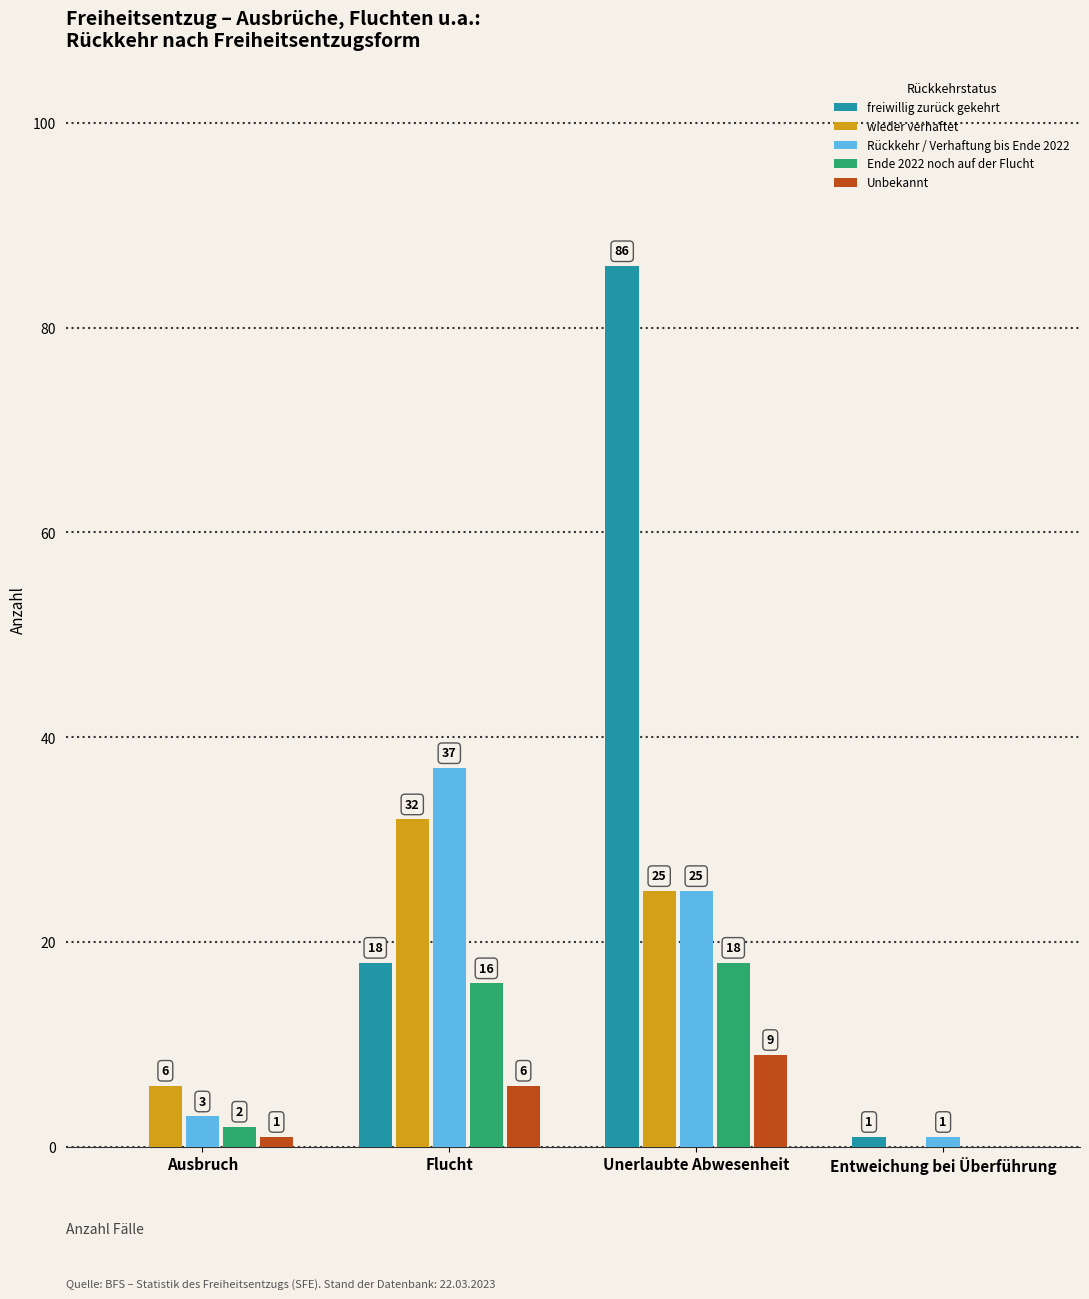

Reading left to right, extract all data points from this chart.

freiwillig zurück gekehrt: Ausbruch=0	Flucht=18	Unerlaubte Abwesenheit=86	Entweichung bei Überführung=1
wieder verhaftet: Ausbruch=6	Flucht=32	Unerlaubte Abwesenheit=25	Entweichung bei Überführung=0
Rückkehr / Verhaftung bis Ende 2022: Ausbruch=3	Flucht=37	Unerlaubte Abwesenheit=25	Entweichung bei Überführung=1
Ende 2022 noch auf der Flucht: Ausbruch=2	Flucht=16	Unerlaubte Abwesenheit=18	Entweichung bei Überführung=0
Unbekannt: Ausbruch=1	Flucht=6	Unerlaubte Abwesenheit=9	Entweichung bei Überführung=0